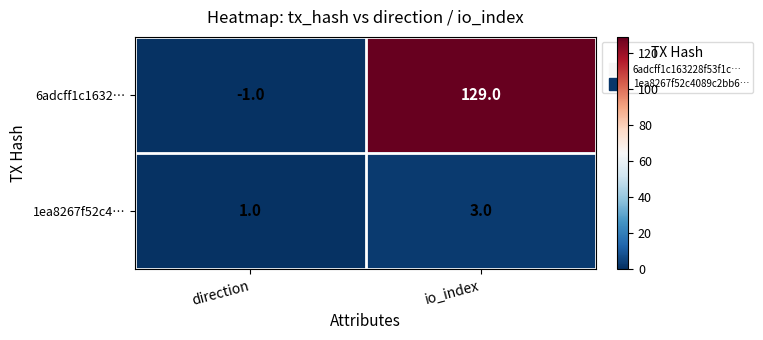

What is the sum of all 6adcff1c1632… values?

128